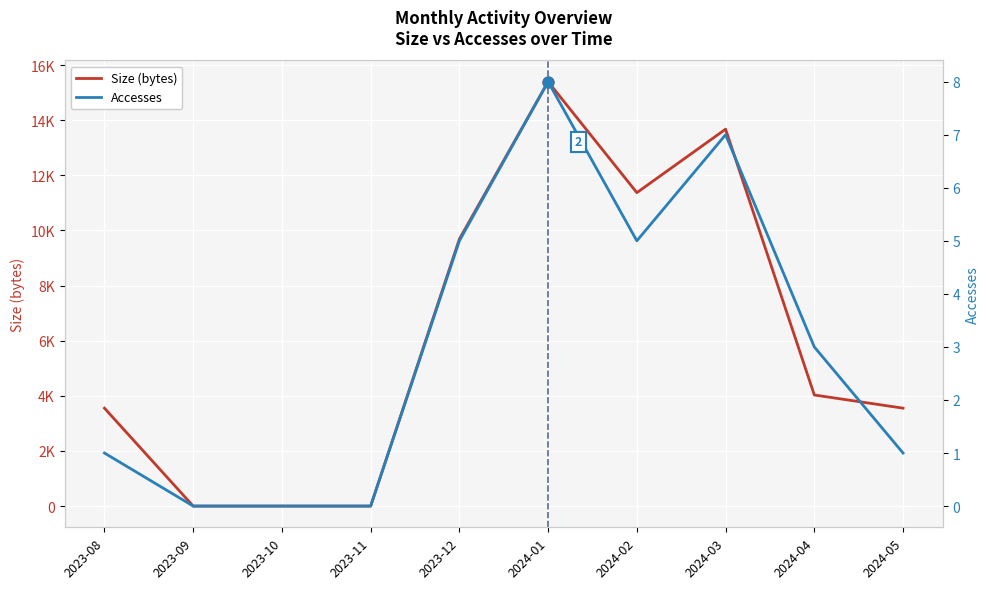

Which series has the largest total across all categories?

Size (bytes)